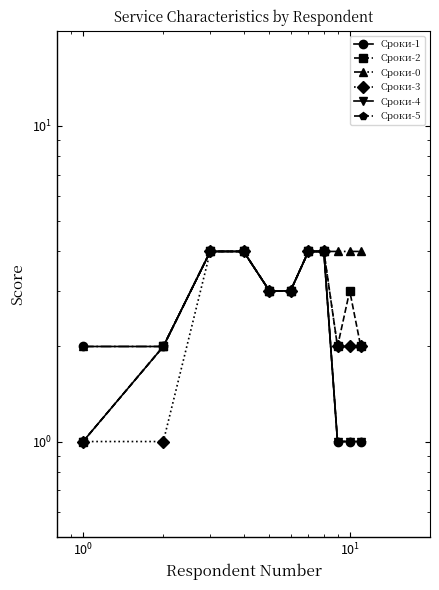

Which series has the widest spread of values?

Сроки-1